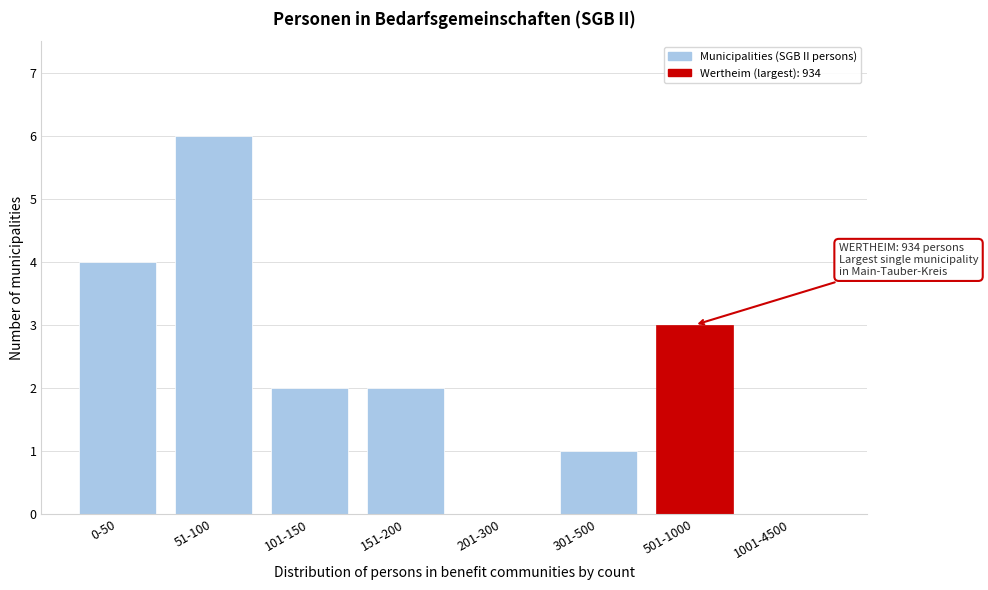

Reading left to right, extract all data points from this chart.

0-50=4	51-100=6	101-150=2	151-200=2	201-300=0	301-500=1	501-1000=3	1001-4500=0